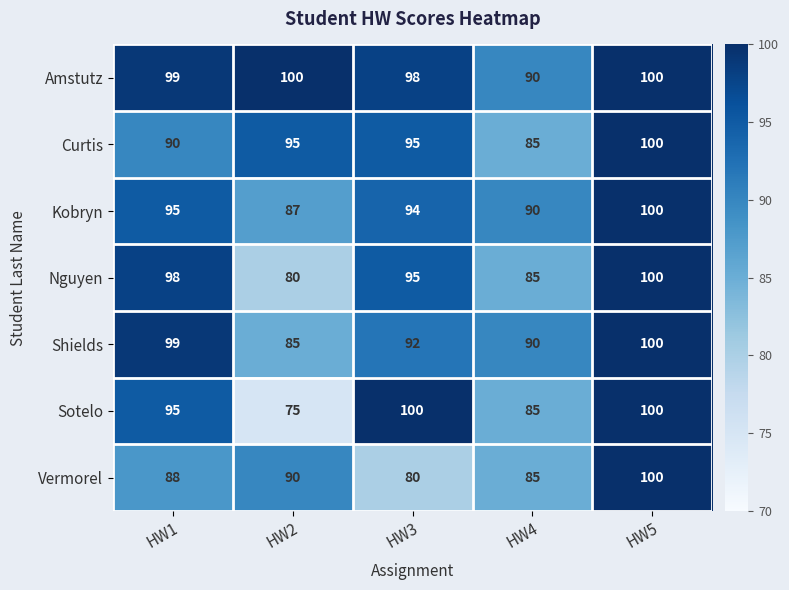

At which label is Amstutz closest to 95?

HW3